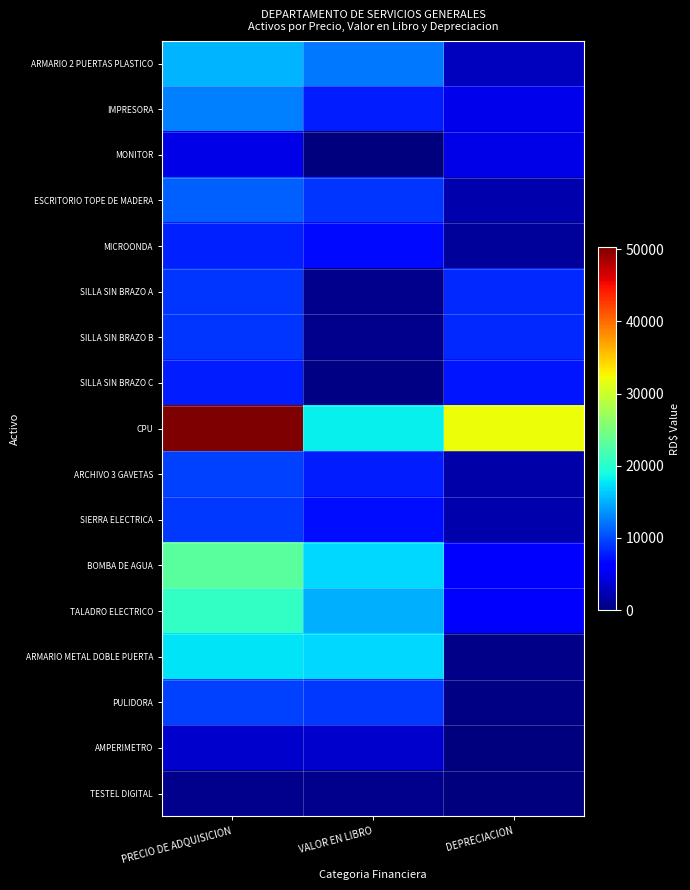

What is the greatest value displayed?

50310.0